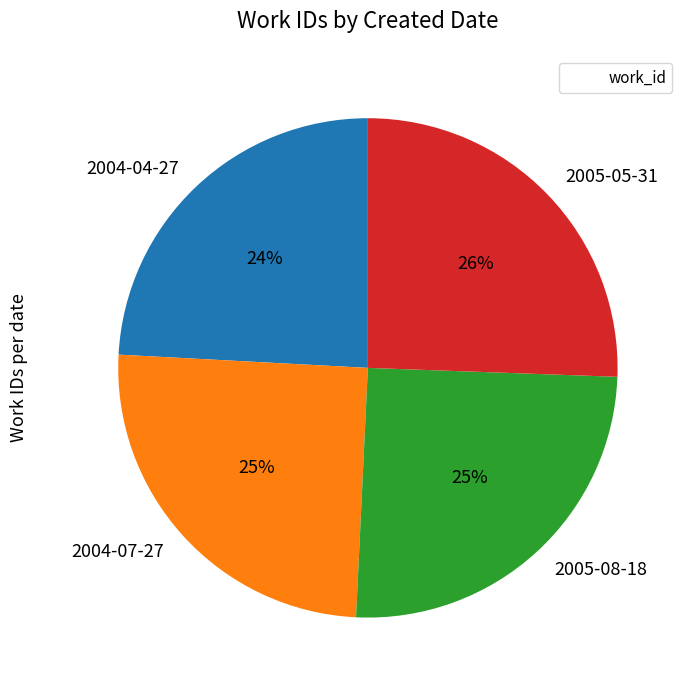

Combined, do 2004-07-27 and 2005-05-31 account for over 50%?

Yes